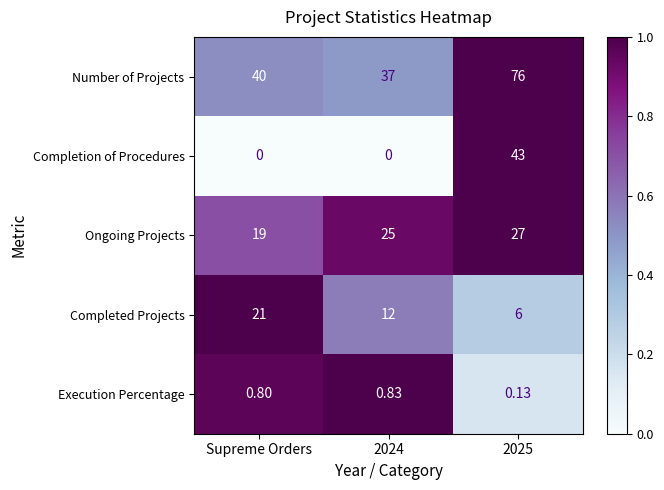

Rank the series at 2025 from lowest to highest value.

Execution Percentage, Completed Projects, Ongoing Projects, Completion of Procedures, Number of Projects